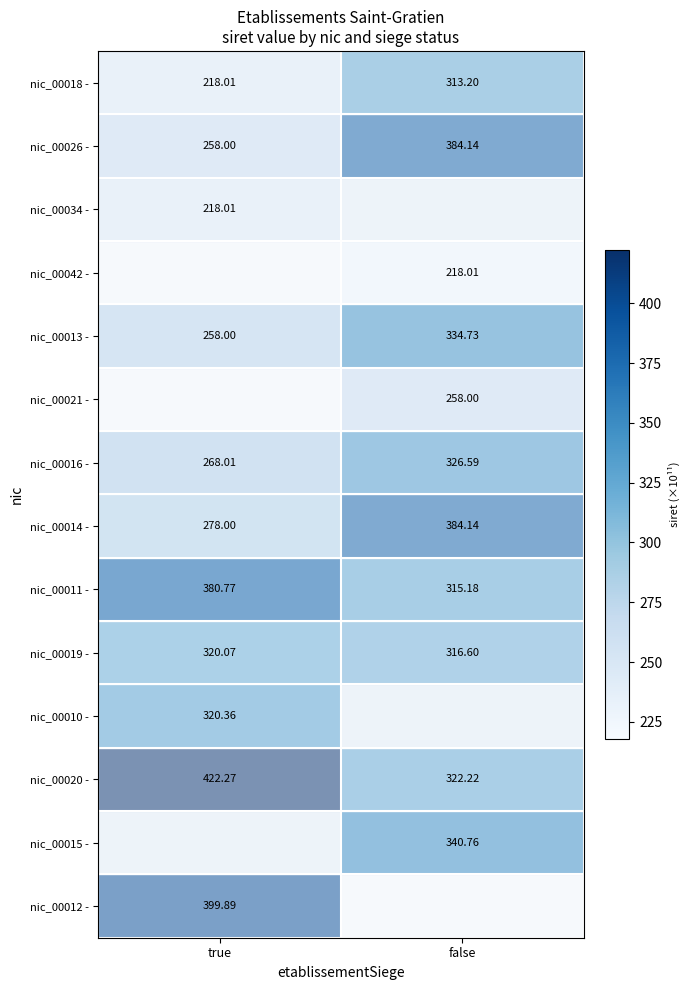

Which category has the lowest value in the nic_00016 - series?

true